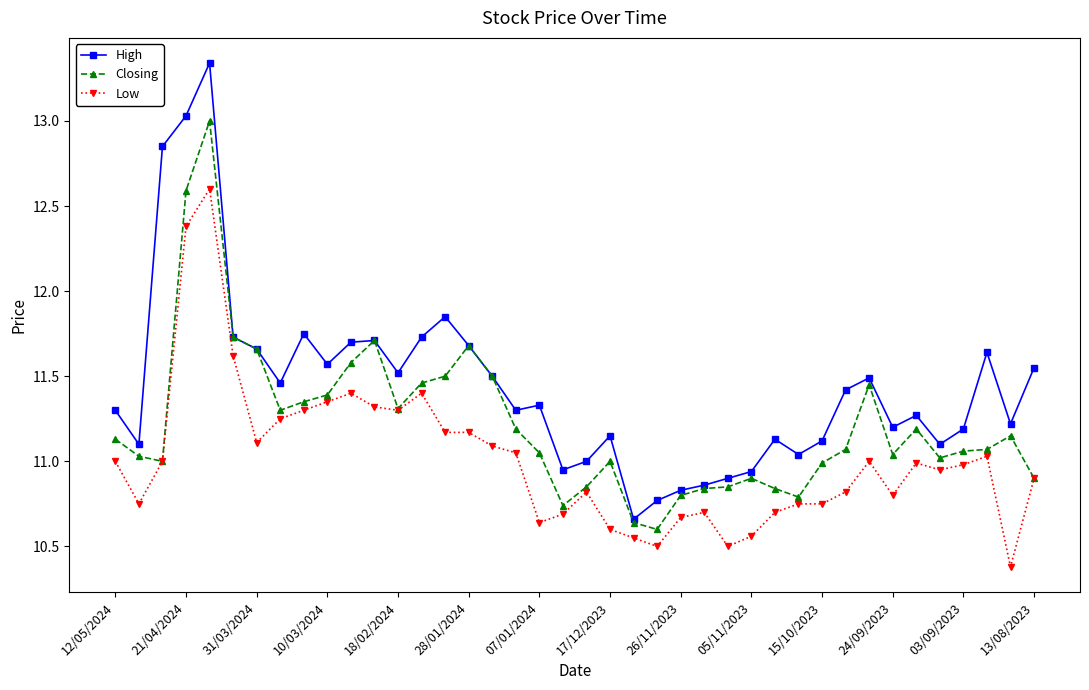

At how many categories does at least one series exceed 10?

40